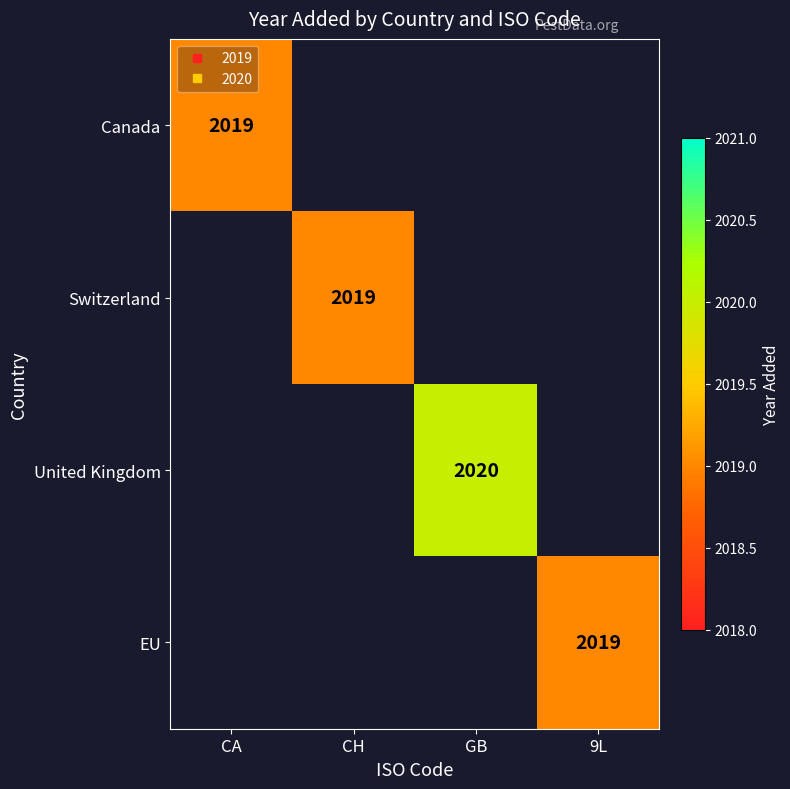

At which category does the chart reach its peak across all series?

GB